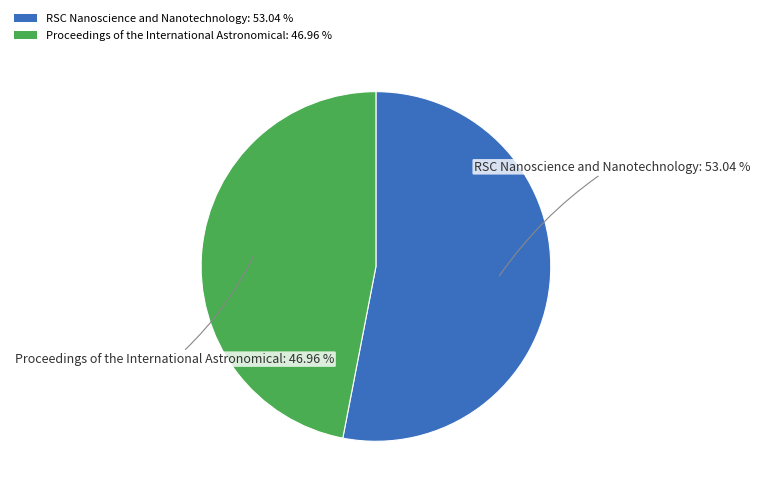

Does Proceedings of the International Astronomical represent more than half of the total?

No